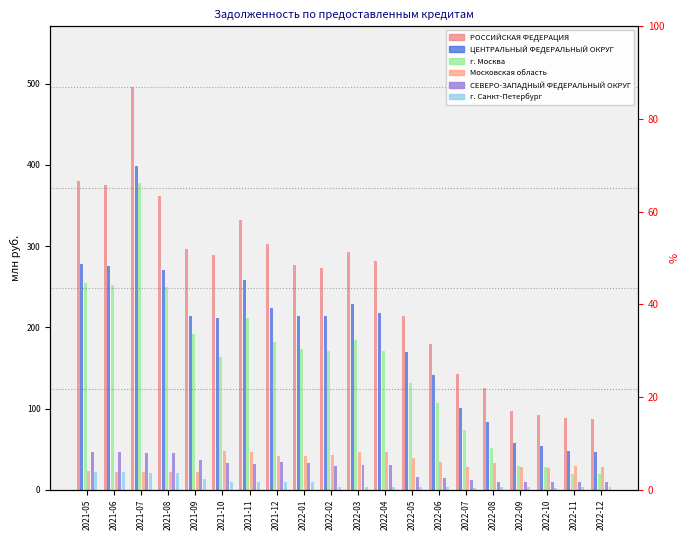

The ЦЕНТРАЛЬНЫЙ ФЕДЕРАЛЬНЫЙ ОКРУГ series shows 141 at 2022-06. True or false?

True